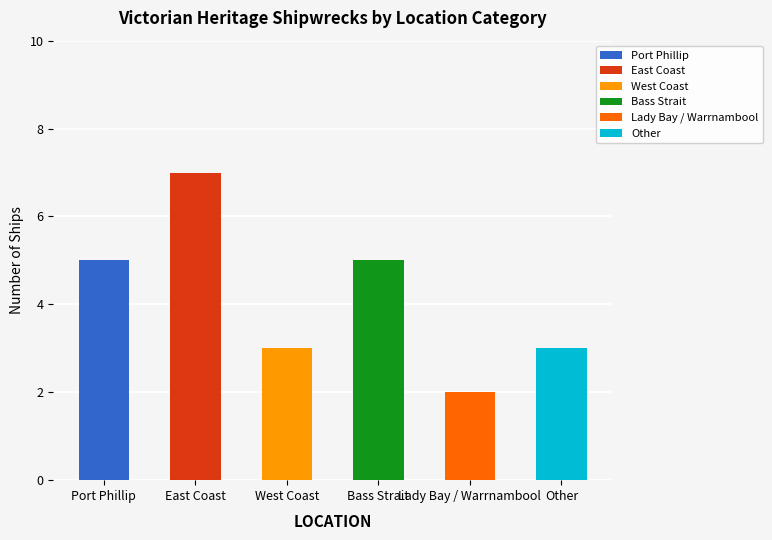

Reading left to right, extract all data points from this chart.

5	7	3	5	2	3